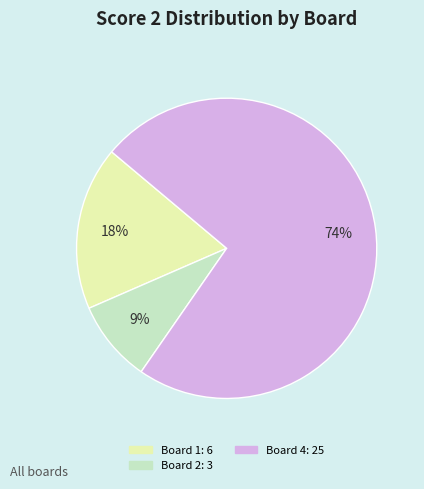

Is there any slice that represents more than half of the pie?

Yes